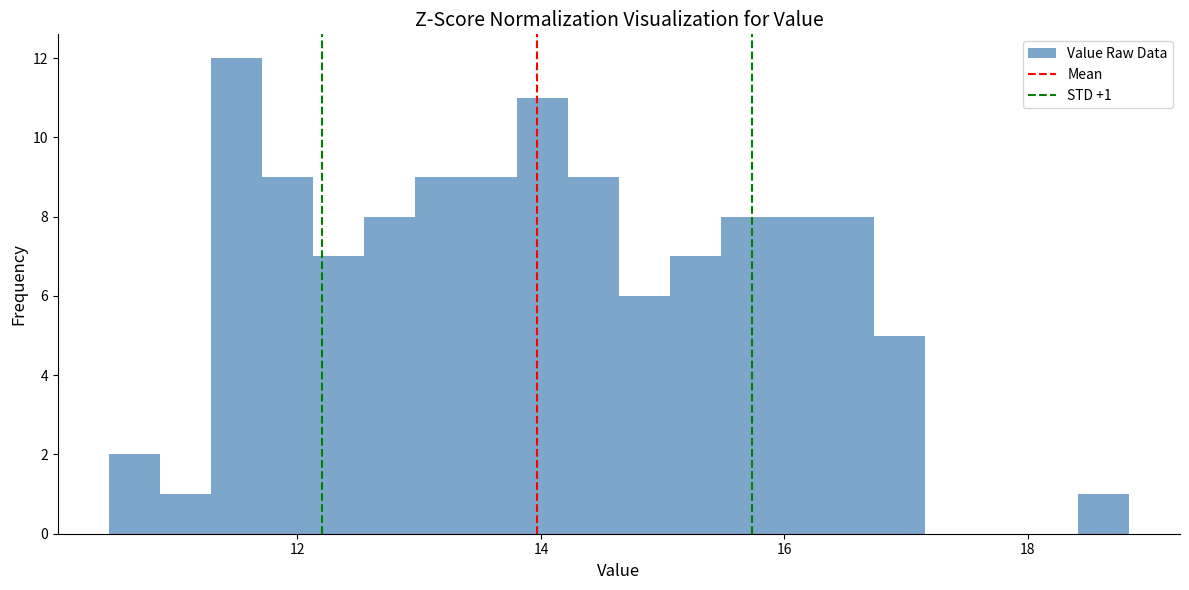

Read against the x-axis, roughly where is the centre of the tallest bar?

11.4